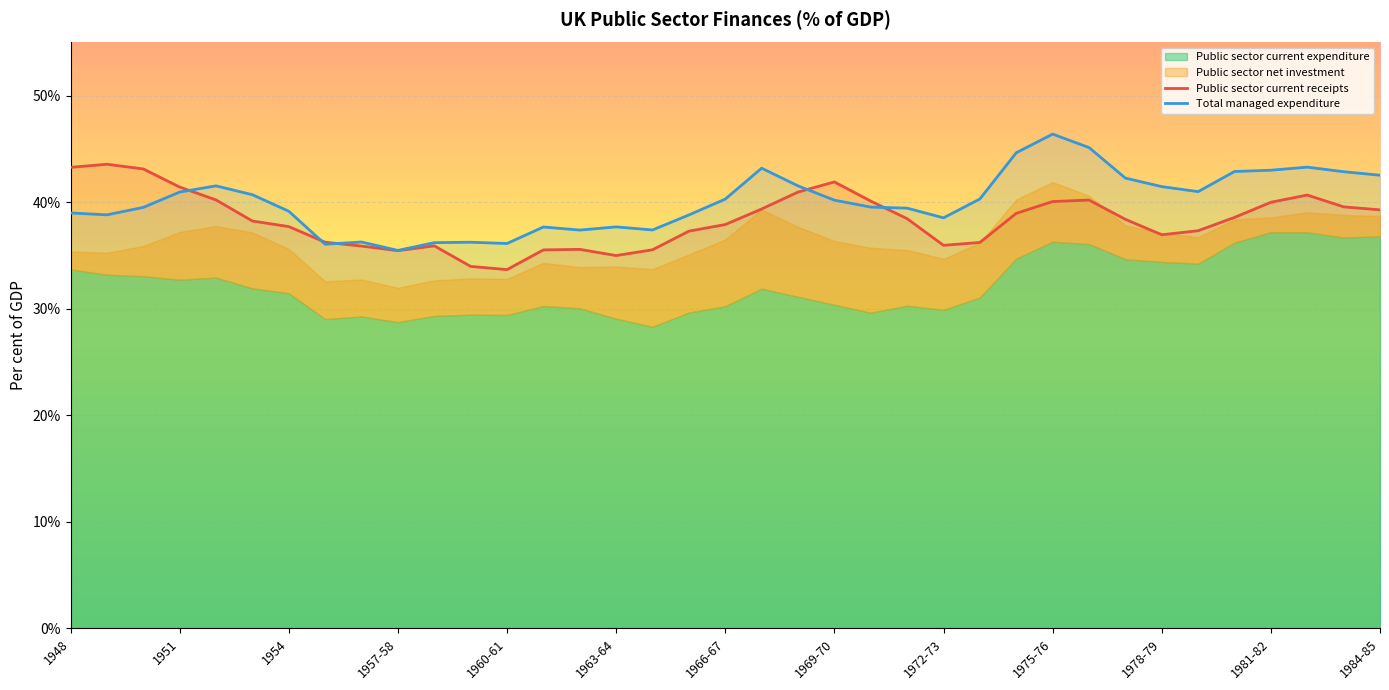

What is the maximum value shown in the chart?

46.4